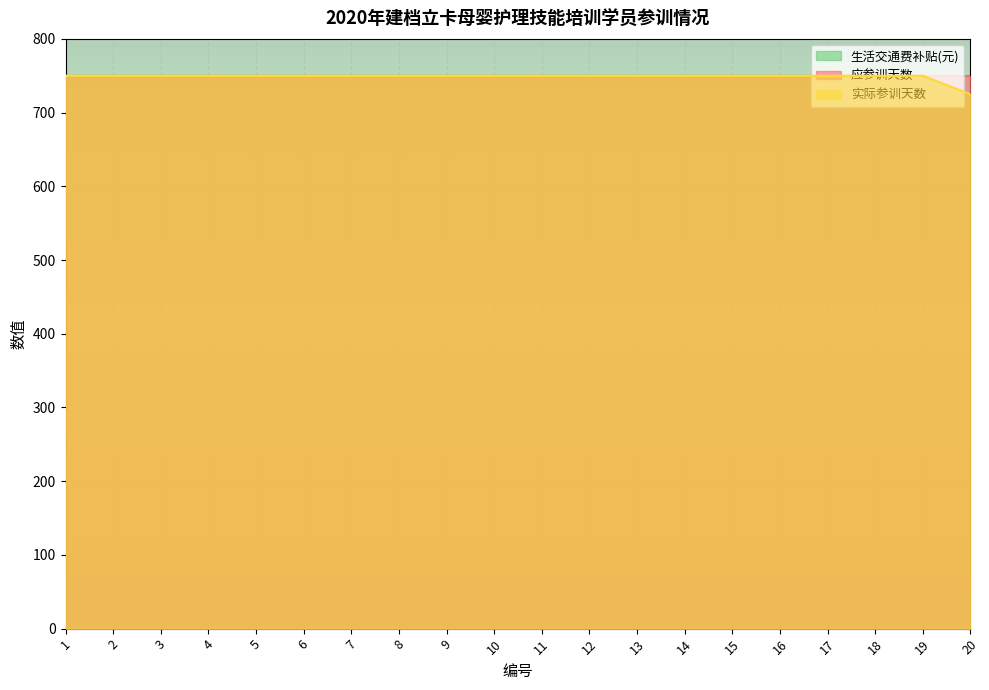

At how many categories does at least one series exceed 746?

19